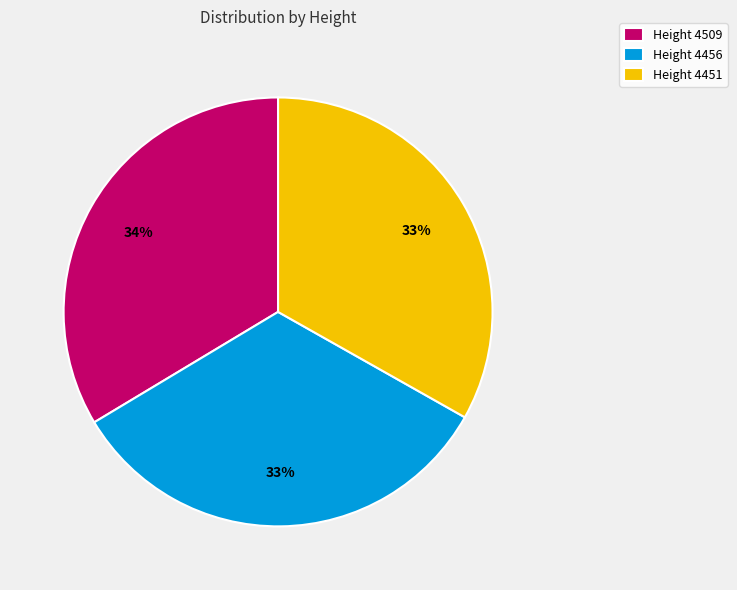

What is the ratio of the value at Height 4456 to the value at Height 4509?

1.0